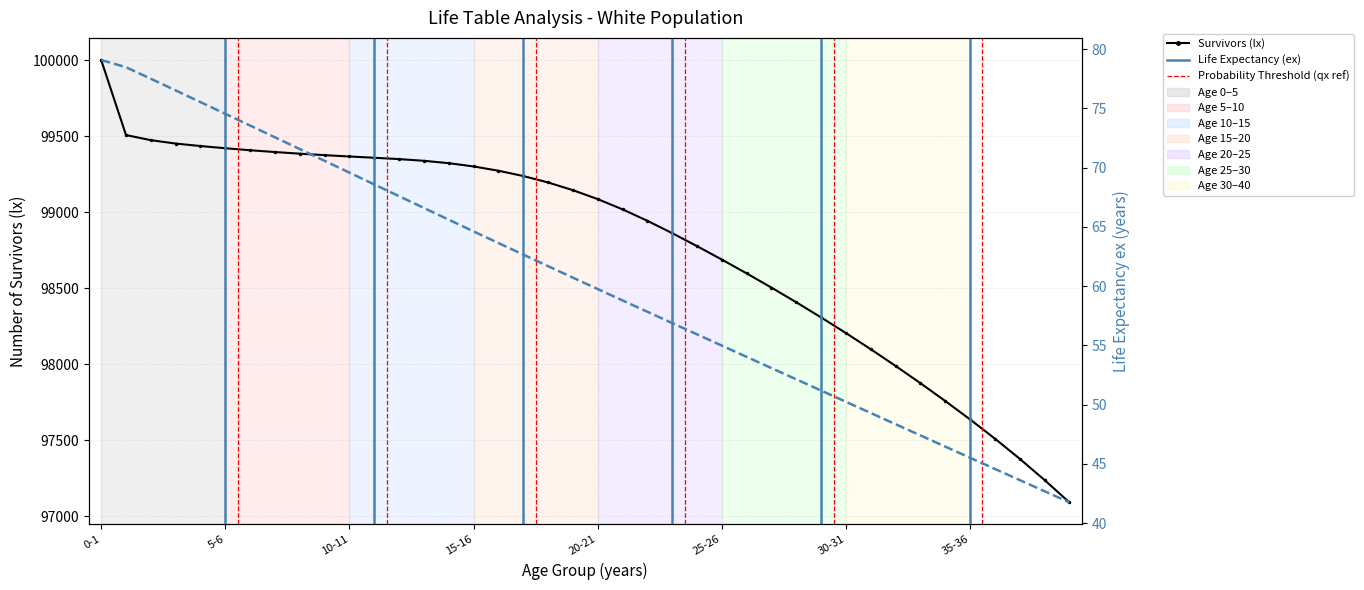

At which category is the sum across all series the highest?

0-1